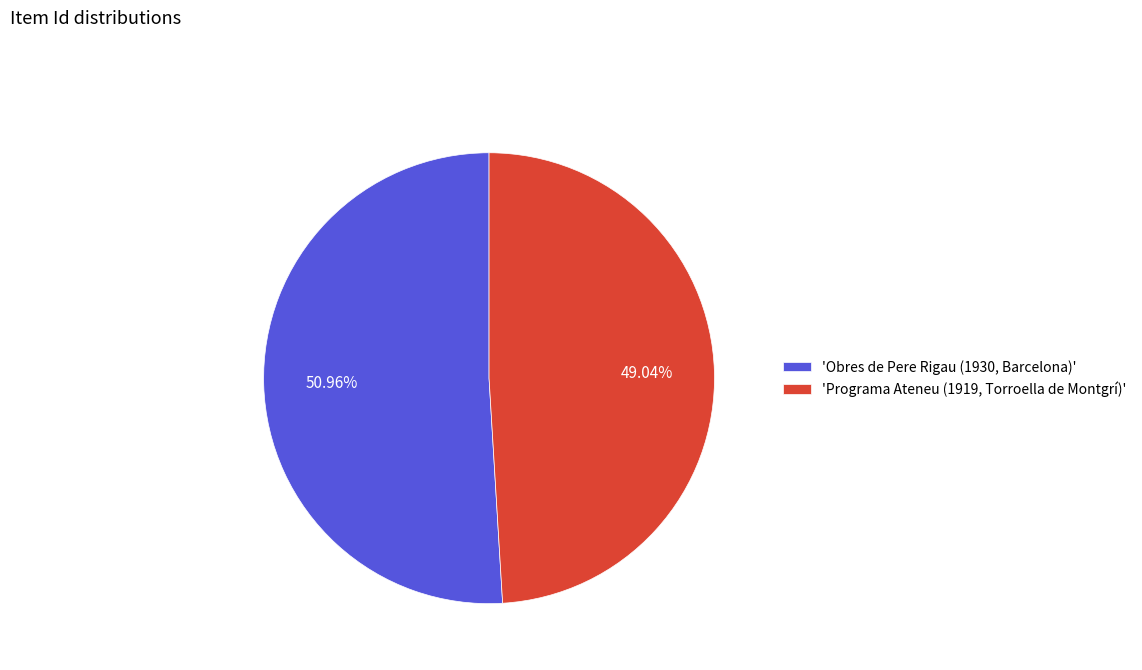

Do 'Obres de Pere Rigau (1930, Barcelona)' and 'Programa Ateneu (1919, Torroella de Montgrí)' together represent more than half of the pie?

Yes